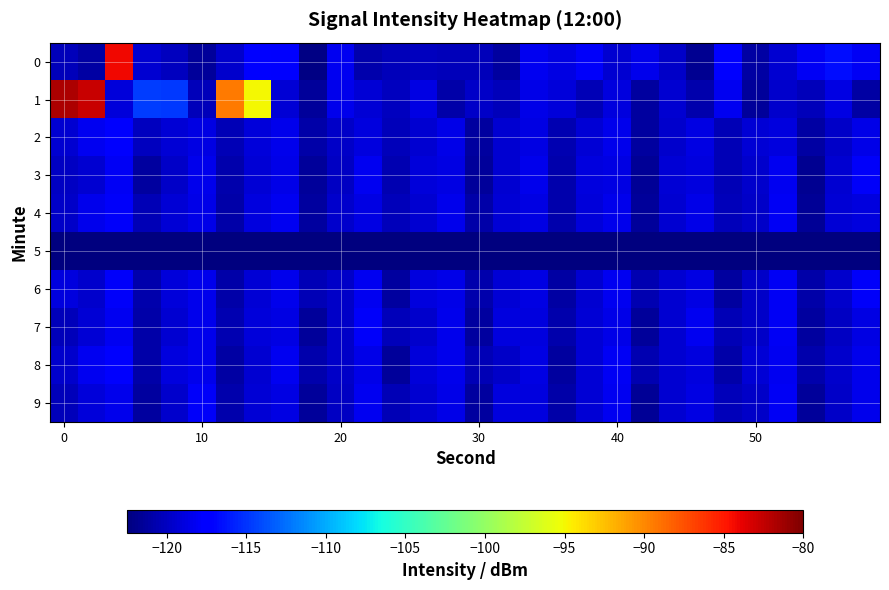

Rank the series by their maximum value, from lowest to highest.

5, 3, 6, 7, 9, 4, 2, 8, 0, 1